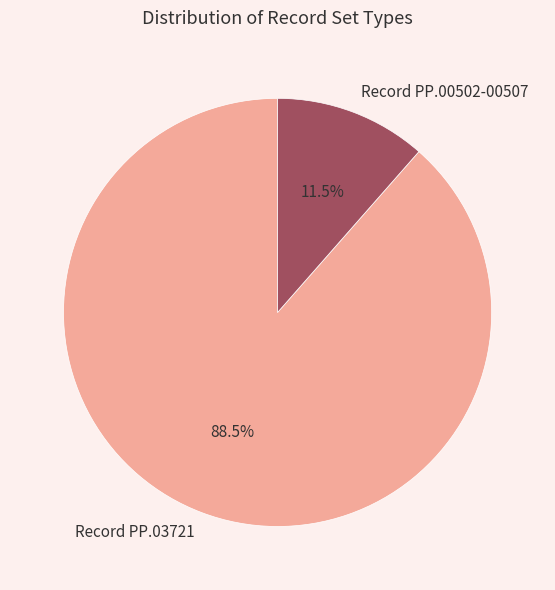

To the nearest percent, what is the difference between the largest and smallest slice percentages?

77%